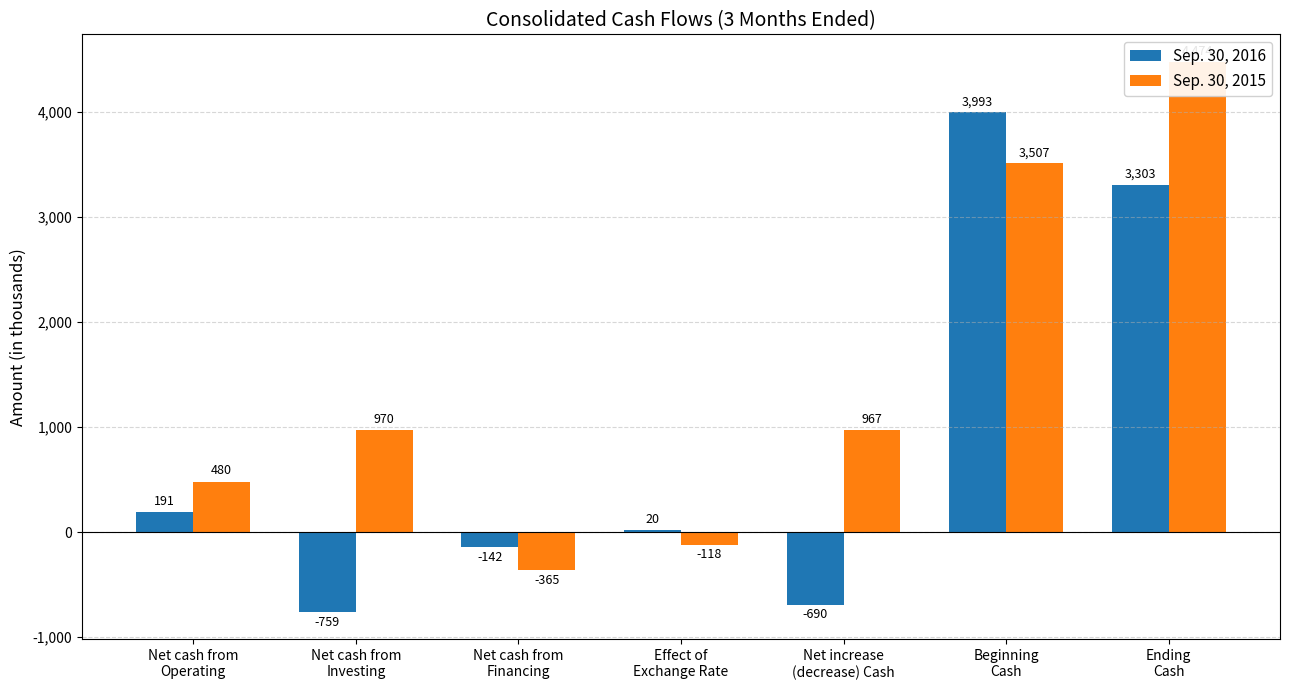

What is the total value across all series at Beginning
Cash?

7500